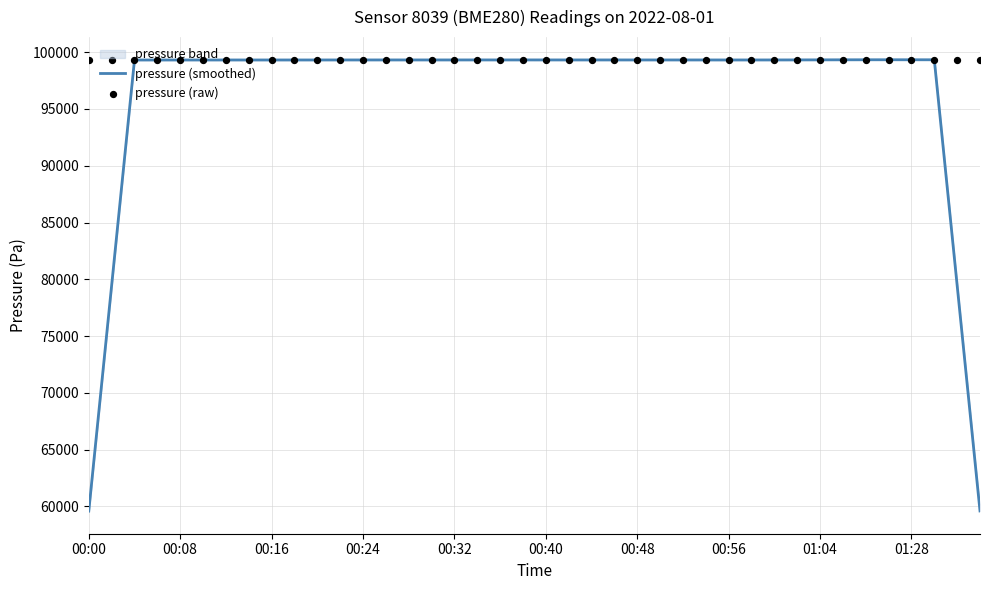

Which series contains the highest Y value?

pressure (raw)